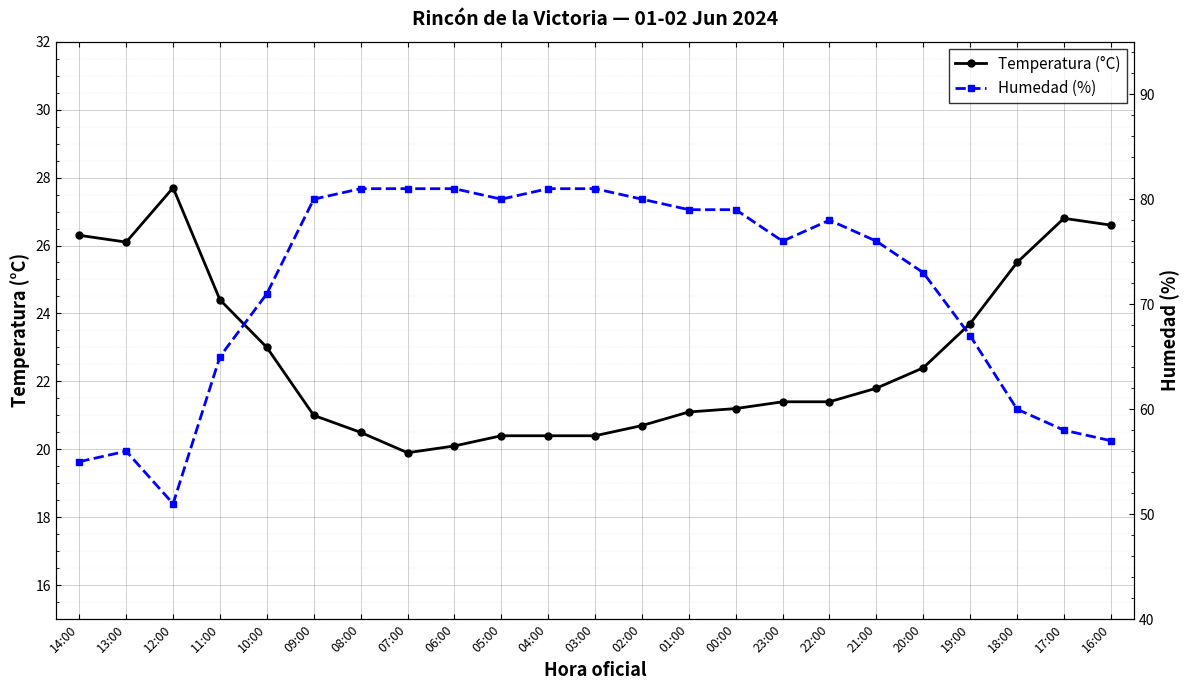

What is the maximum value for Humedad (%)?

81.0